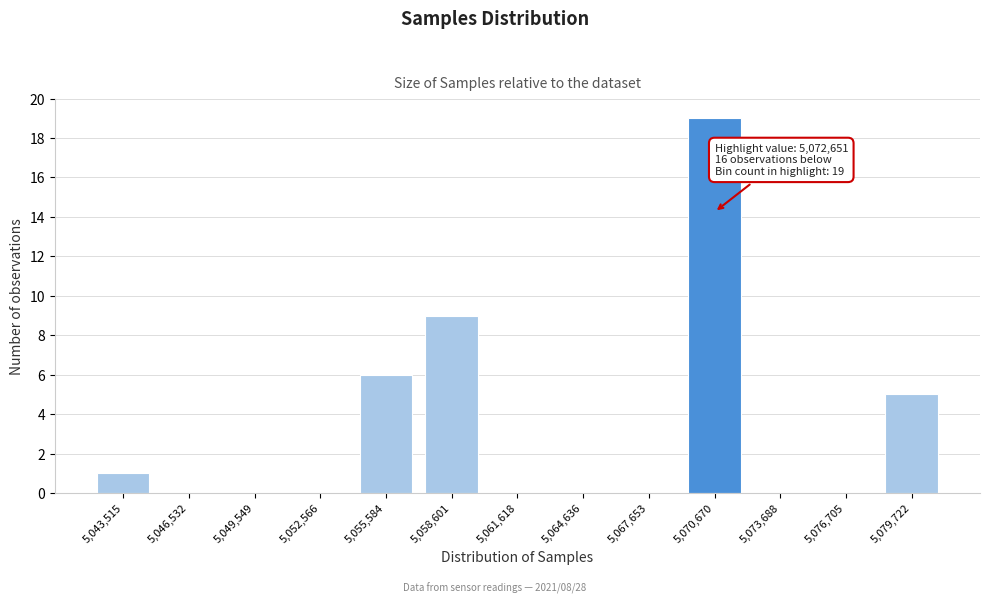

Reading left to right, extract all data points from this chart.

5,043,515=1	5,046,532=0	5,049,549=0	5,052,566=0	5,055,584=6	5,058,601=9	5,061,618=0	5,064,636=0	5,067,653=0	5,070,670=19	5,073,688=0	5,076,705=0	5,079,722=5